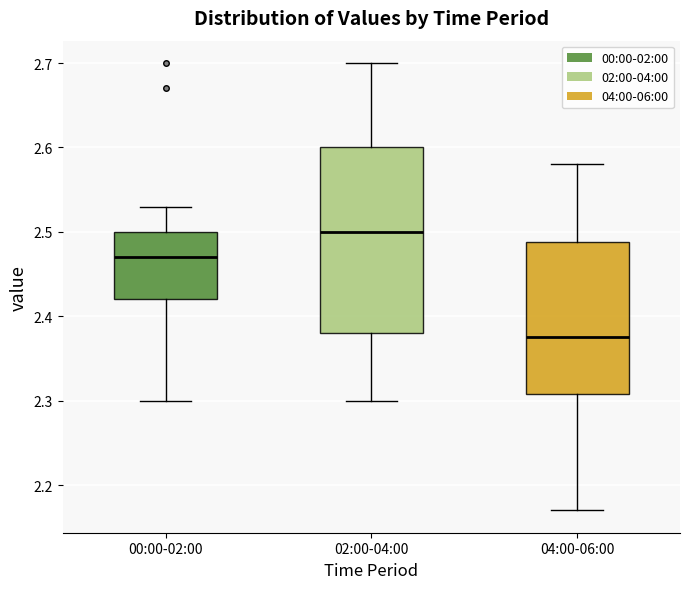

Where is the lower edge of the box for 02:00-04:00 on the y-axis? The values are not printed on the chart, so give them approximately, as read against the axis.

2.38